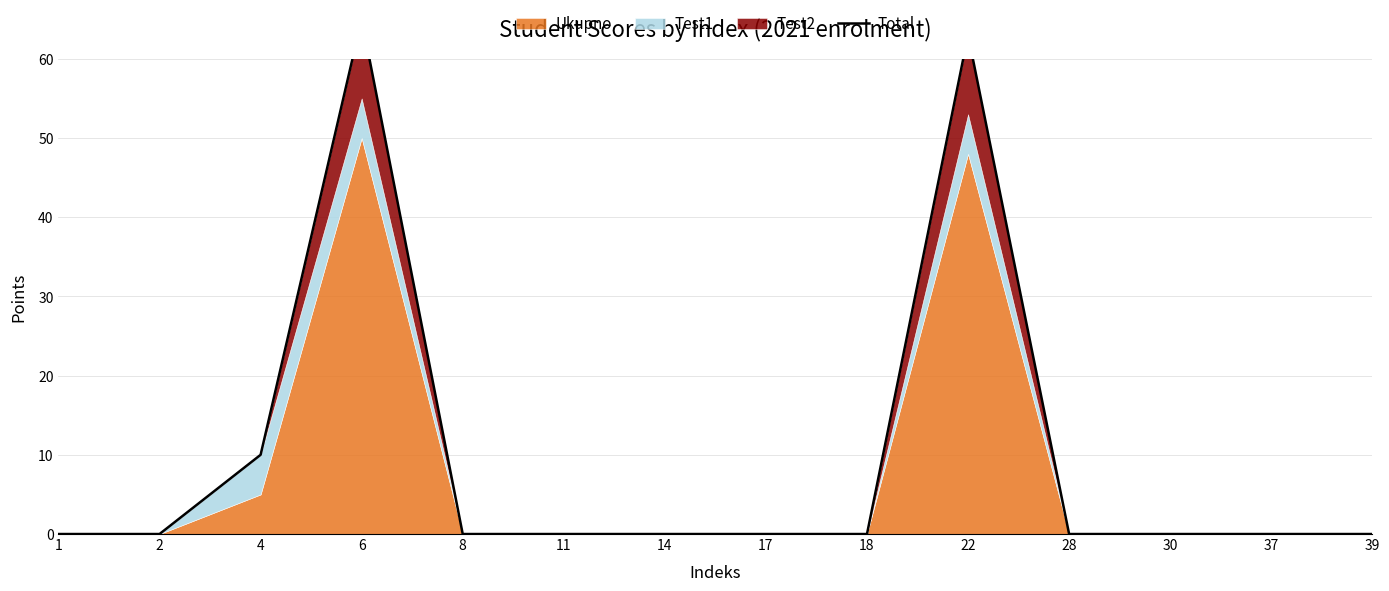

Reading left to right, list all the values displayed in this chart.

0	0	10	65	0	0	0	0	0	63	0	0	0	0